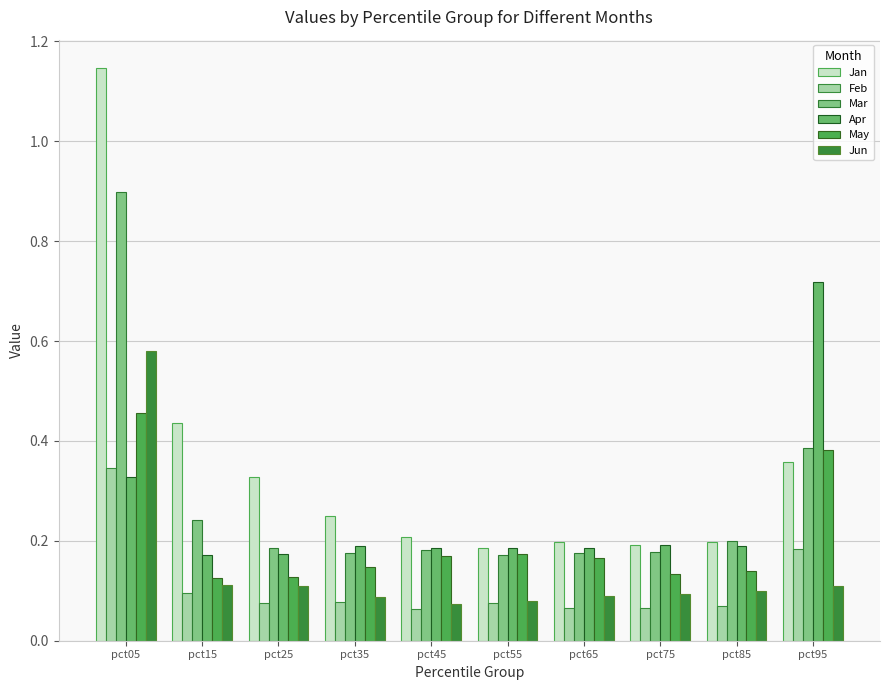

What is the average value of the Feb series?

0.1